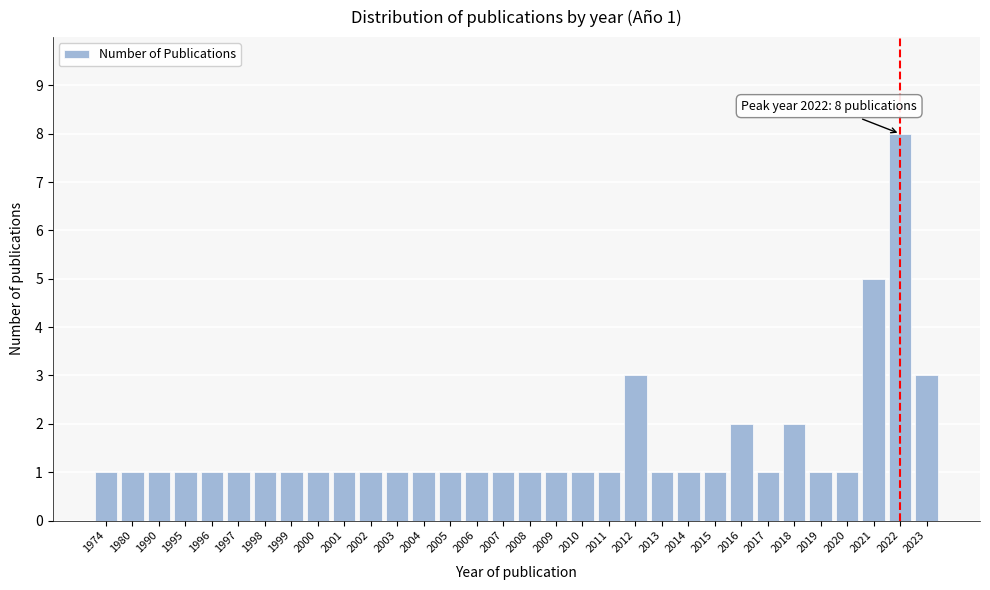

Which category has the highest value across all series?

2022